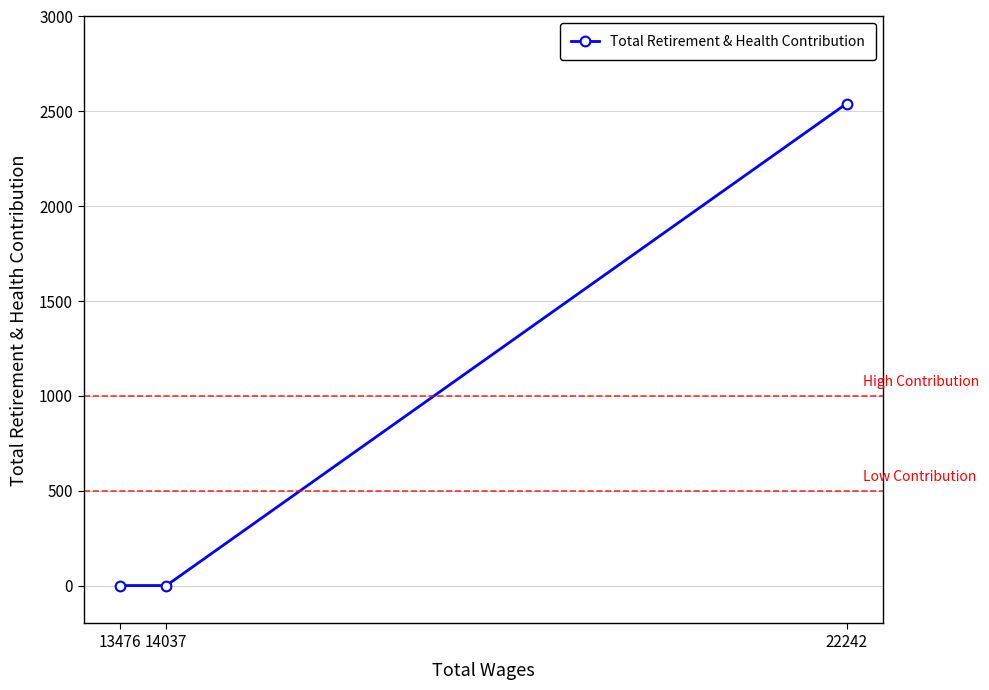

Reading right to left, extract all data points from this chart.

2541	0	0